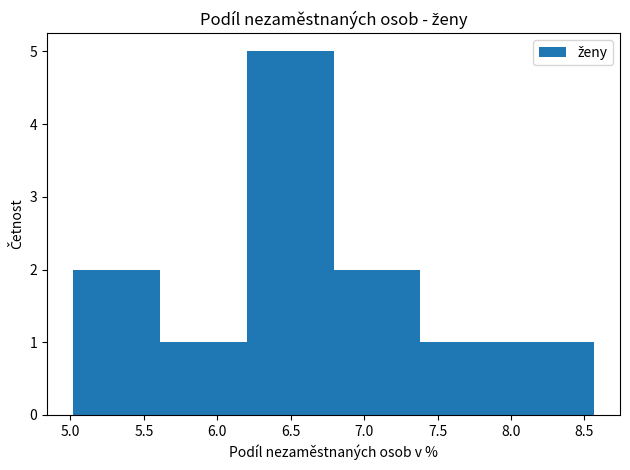

Over which range of the x-axis is the bar tallest?

6.20 to 6.80